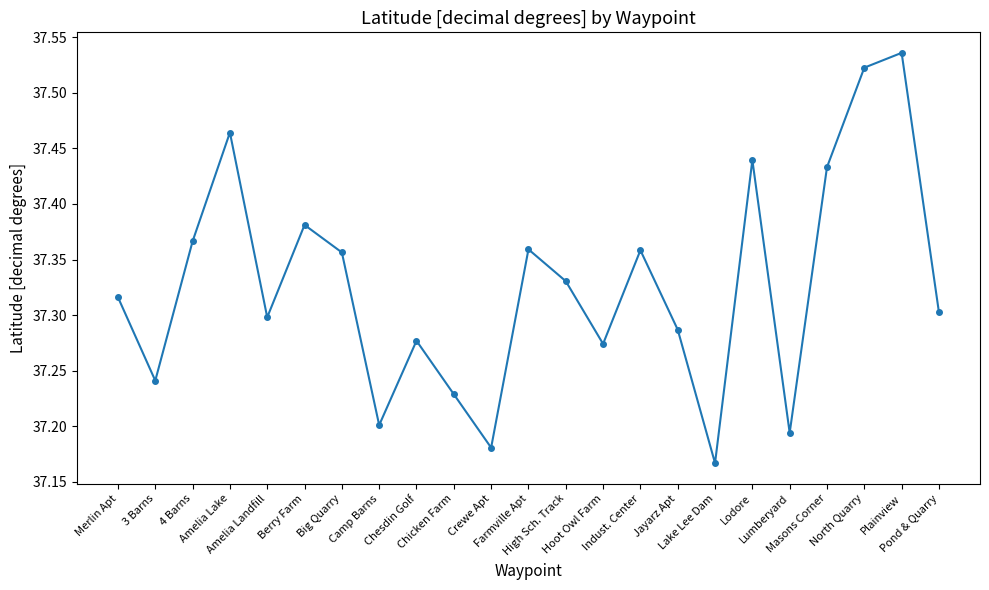

What is the difference between the maximum and minimum values?

0.4